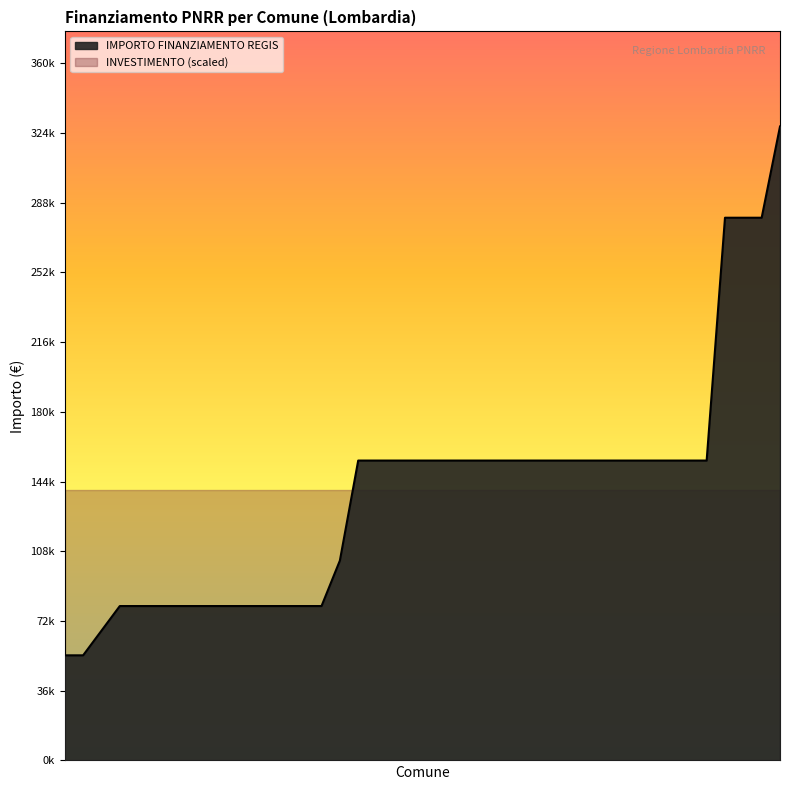

Is it true that INVESTIMENTO equals 1.4 at FRASCAROLO?

True